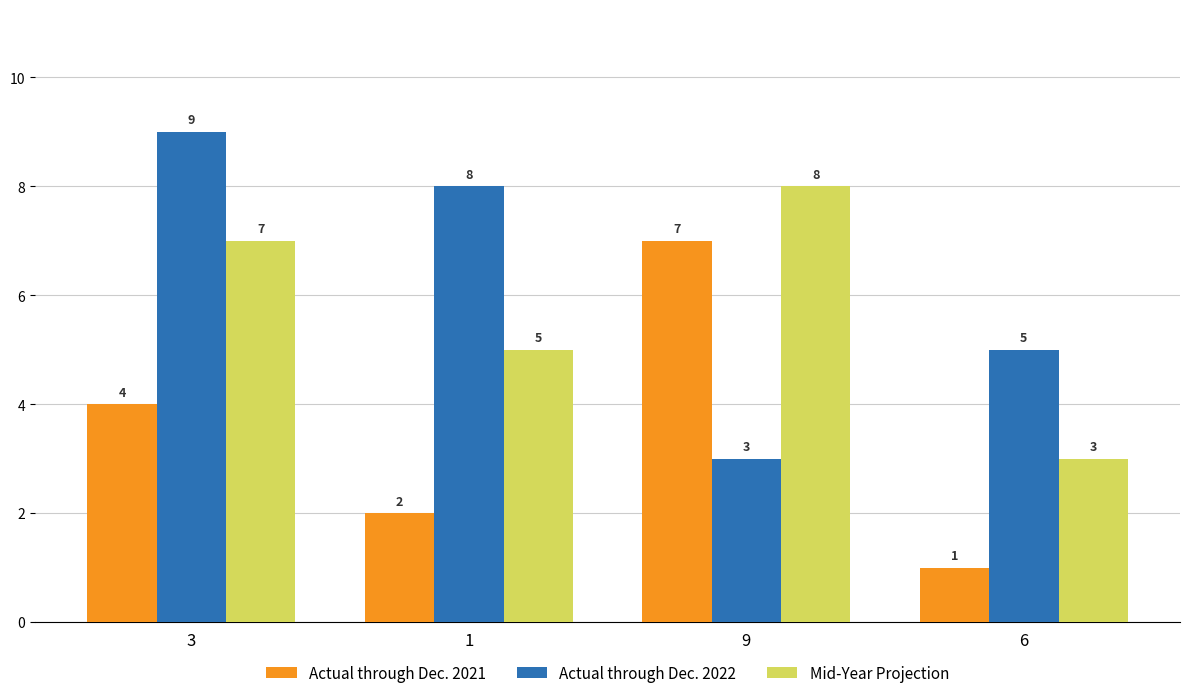

What is the difference between the highest and lowest values at 3?

5